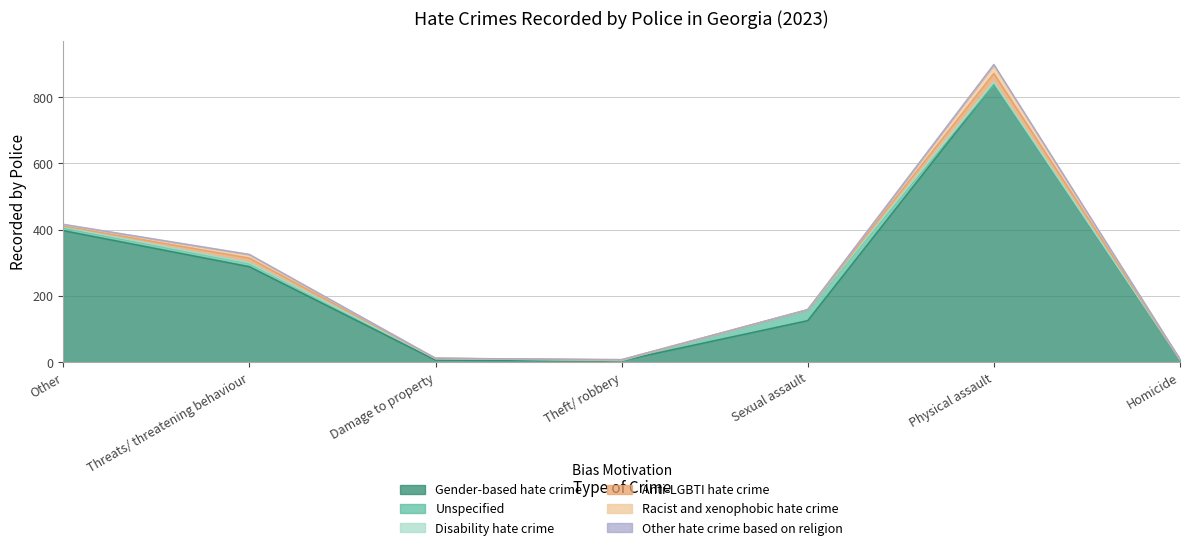

What are all the series names shown in the legend?

Gender-based hate crime, Unspecified, Disability hate crime, Anti-LGBTI hate crime, Racist and xenophobic hate crime, Other hate crime based on religion